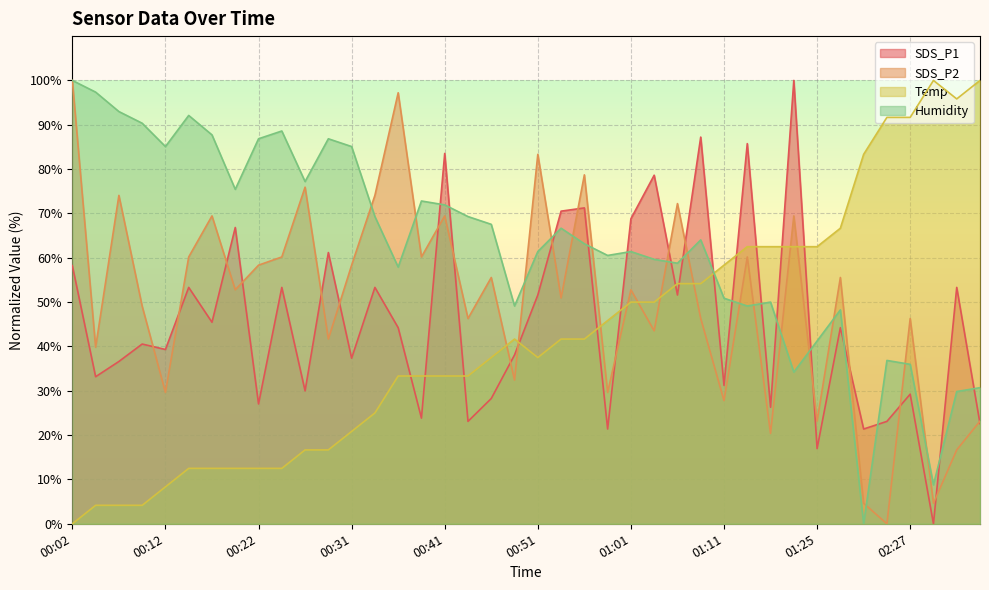

How many data points in SDS_P1 are less than 44?

20